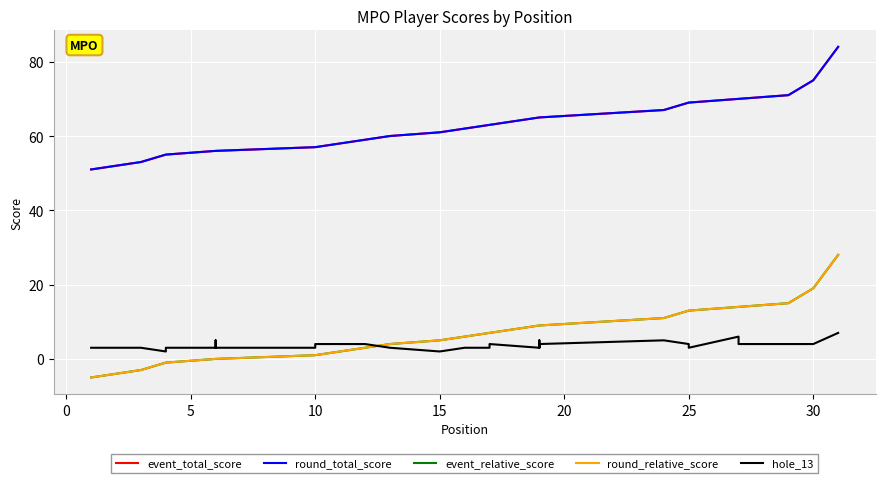

What is the average value of the event_relative_score series?

6